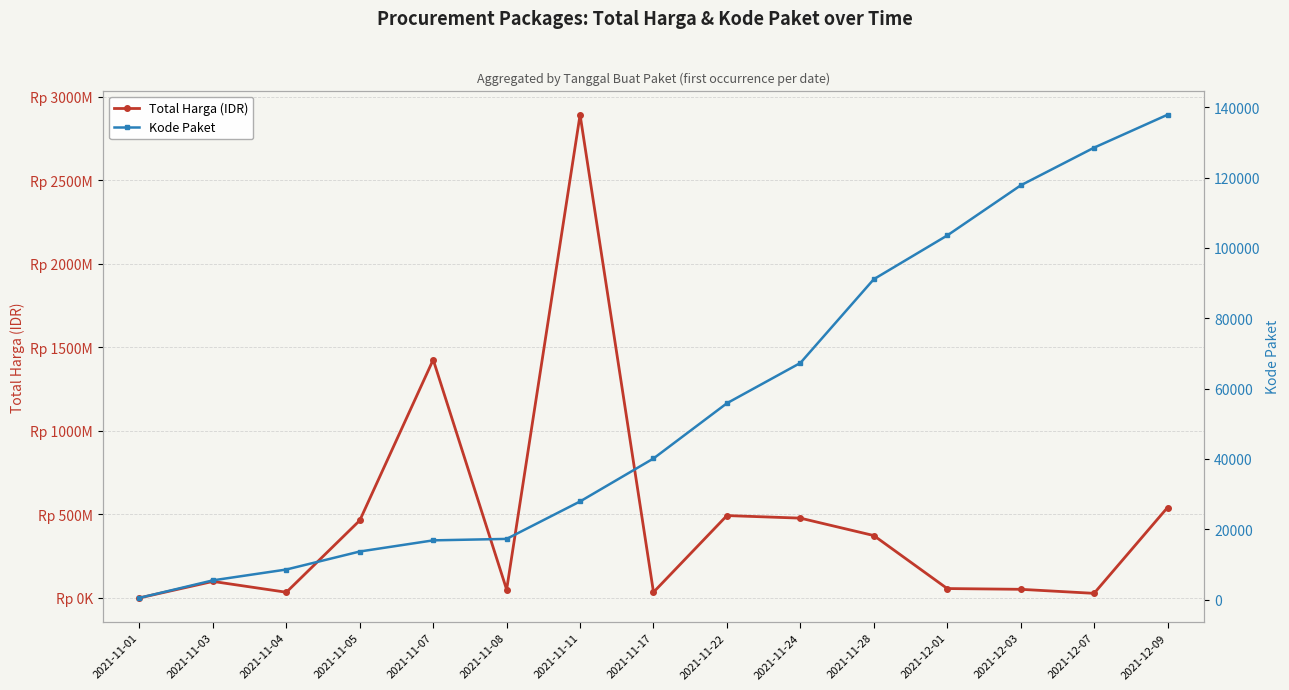

Reading right to left, extract all data points from this chart.

Total Harga (IDR): 2021-12-09=541071000	2021-12-07=27412000	2021-12-03=51601000	2021-12-01=56152800	2021-11-28=373404000	2021-11-24=477600000	2021-11-22=493000000	2021-11-17=34292000	2021-11-11=2892122000	2021-11-08=49730040	2021-11-07=1425867900	2021-11-05=464002100	2021-11-04=34000000	2021-11-03=98772570	2021-11-01=333600
Kode Paket: 2021-12-09=137876	2021-12-07=128516	2021-12-03=117783	2021-12-01=103541	2021-11-28=91101	2021-11-24=67279	2021-11-22=55826	2021-11-17=40112	2021-11-11=27891	2021-11-08=17238	2021-11-07=16823	2021-11-05=13652	2021-11-04=8530	2021-11-03=5449	2021-11-01=464